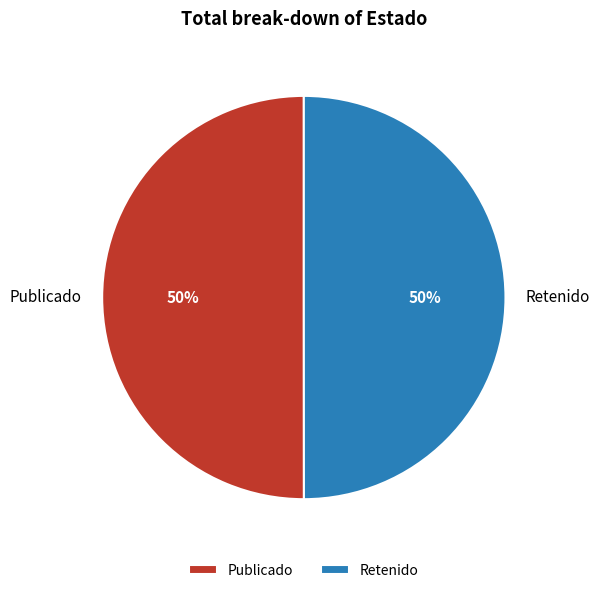

Is the sum of Retenido and Publicado greater than half?

Yes